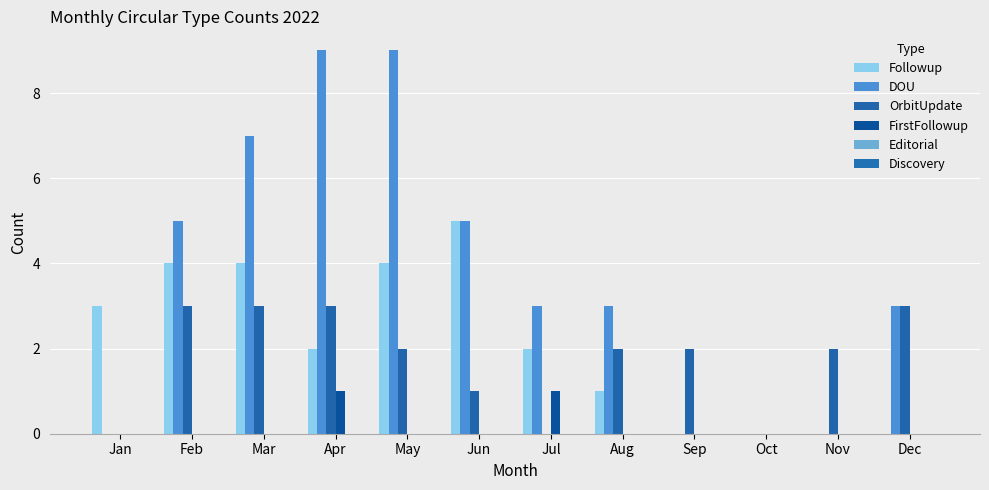

What is the total value across all series at Jun?

11